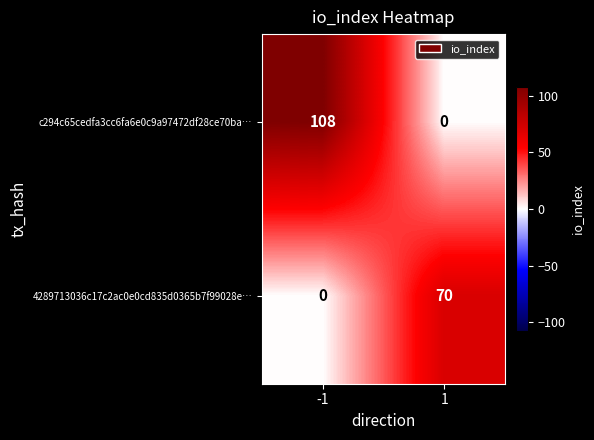

List the series in order of their peak value, lowest first.

4289713036c17c2ac0e0cd835d0365b7f99028e…, c294c65cedfa3cc6fa6e0c9a97472df28ce70ba…